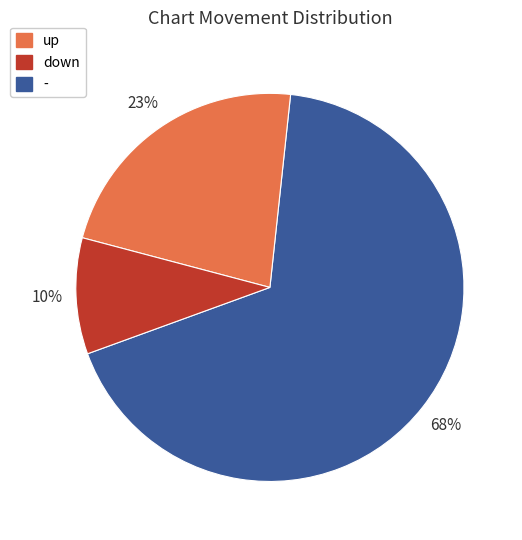

Which has a higher value, - or up?

up